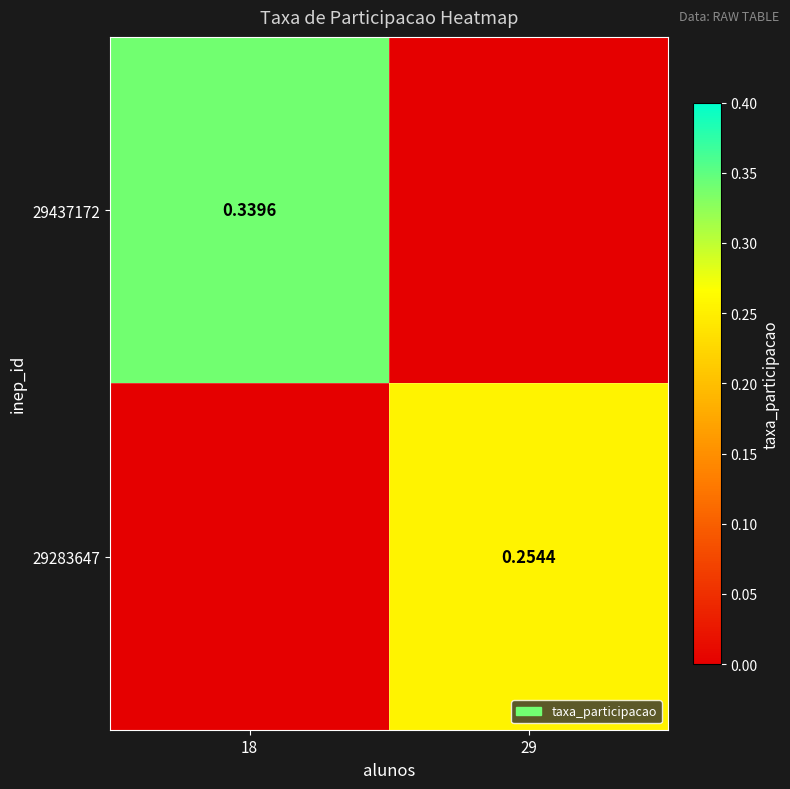

What is the difference between the 29283647 values at 29 and 18?

0.3